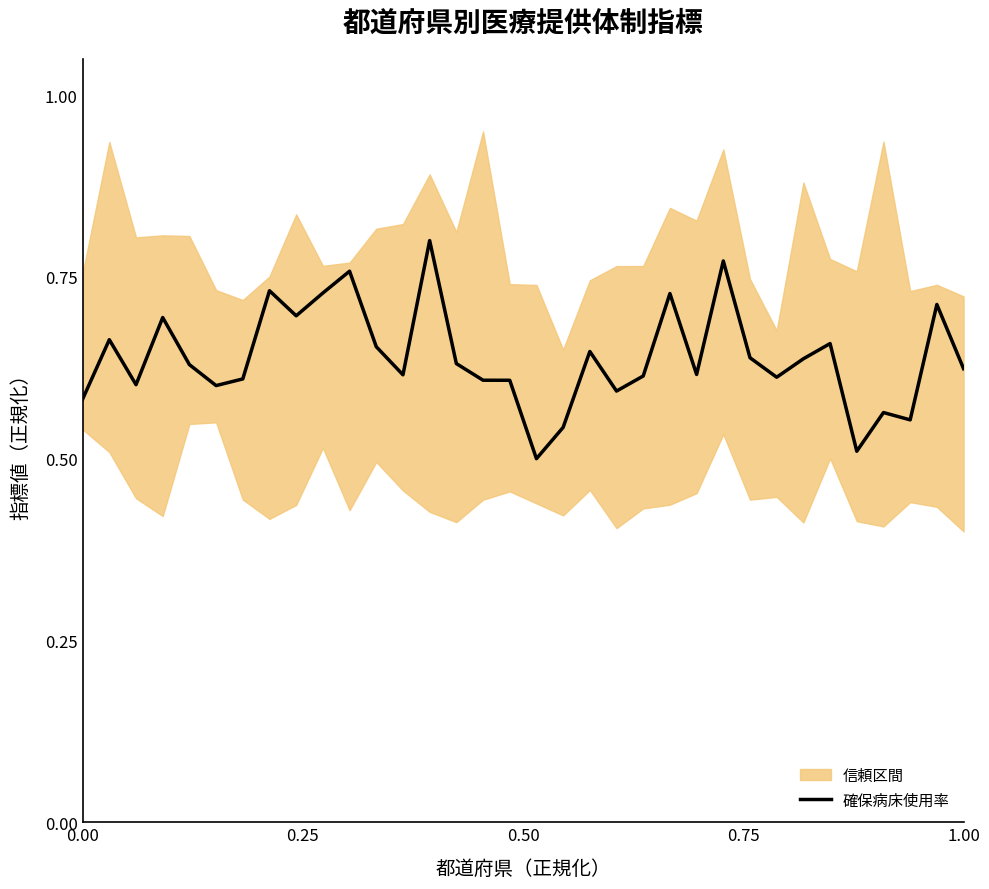

Count the values in the range 0 to 1.

34